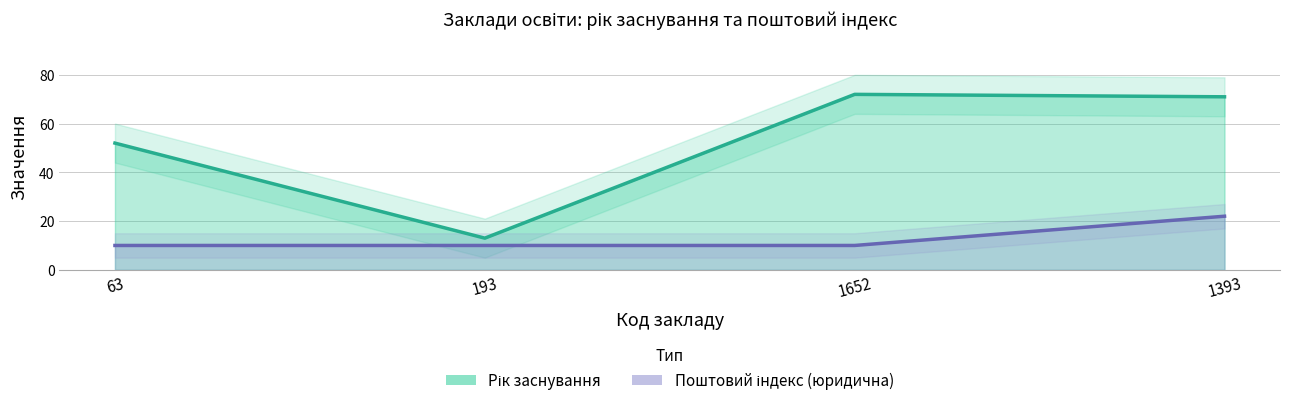

What position from the right is 1393?

1